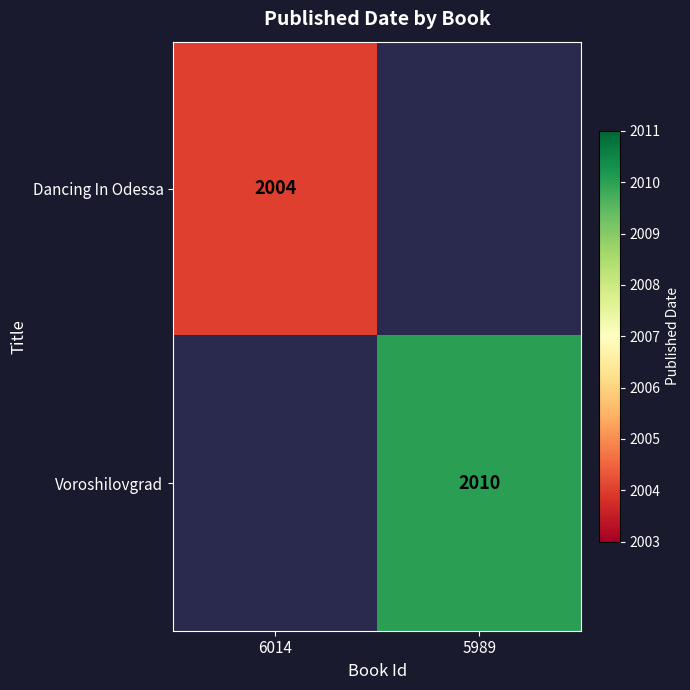

True or false: Dancing In Odessa has a value of 2004 at 6014.

True